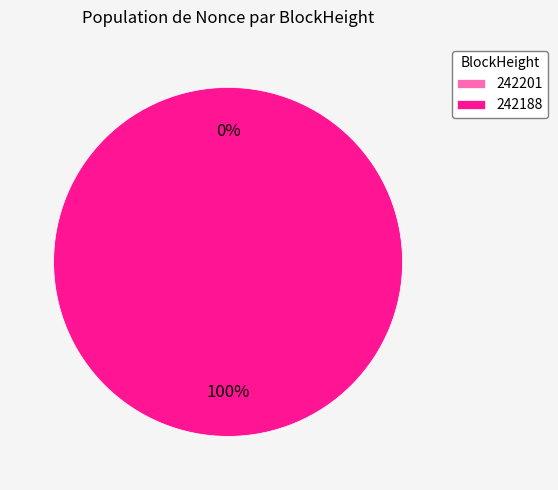

Combined, do 242188 and 242201 account for over 50%?

Yes